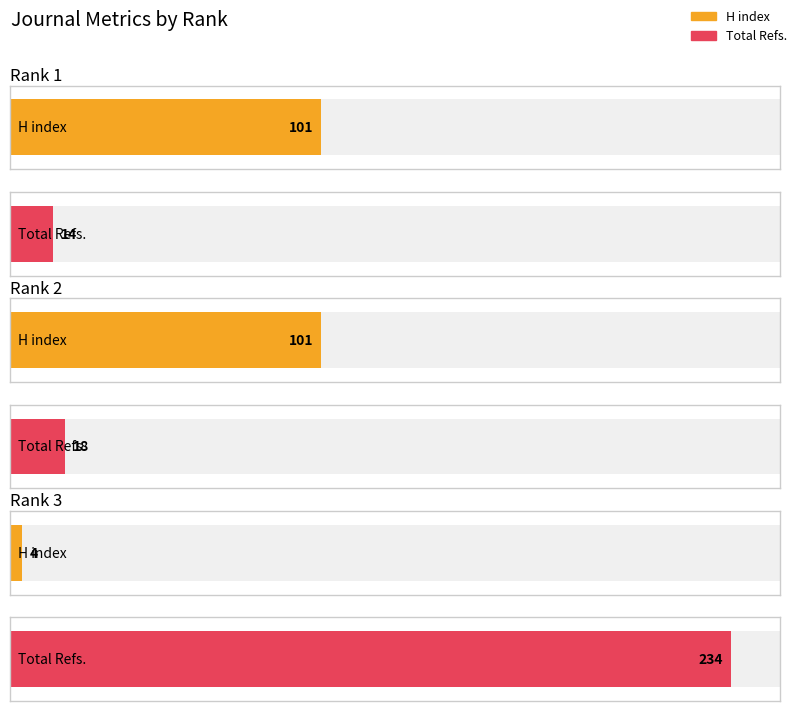

True or false: H index has a value of 101 at Rank 2.

True